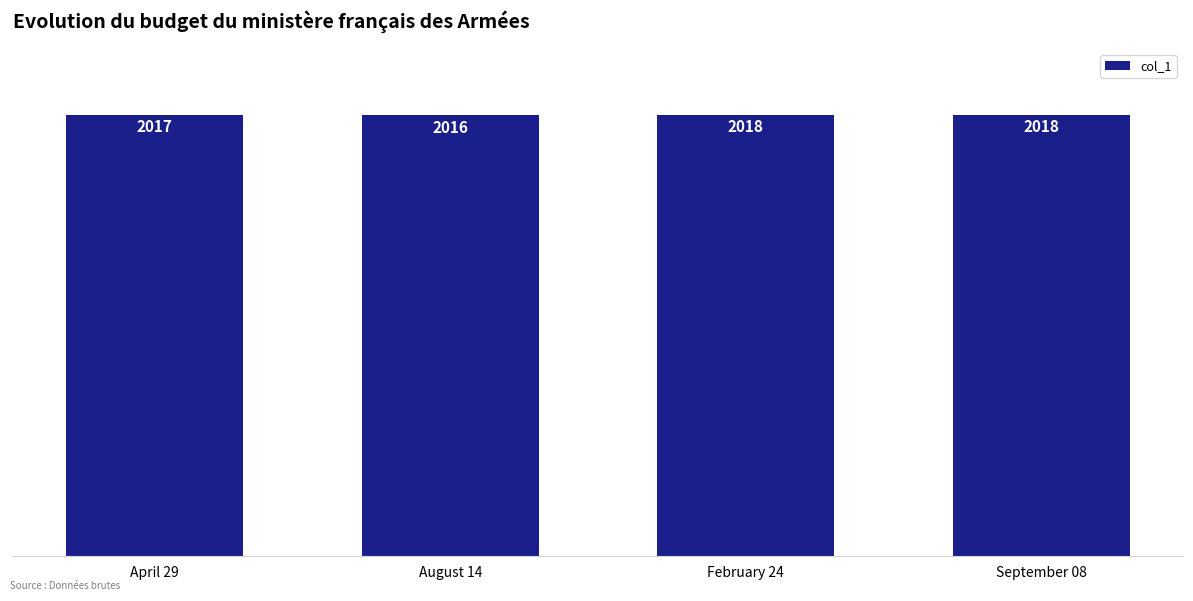

What is the change in value from April 29 to February 24?

+1